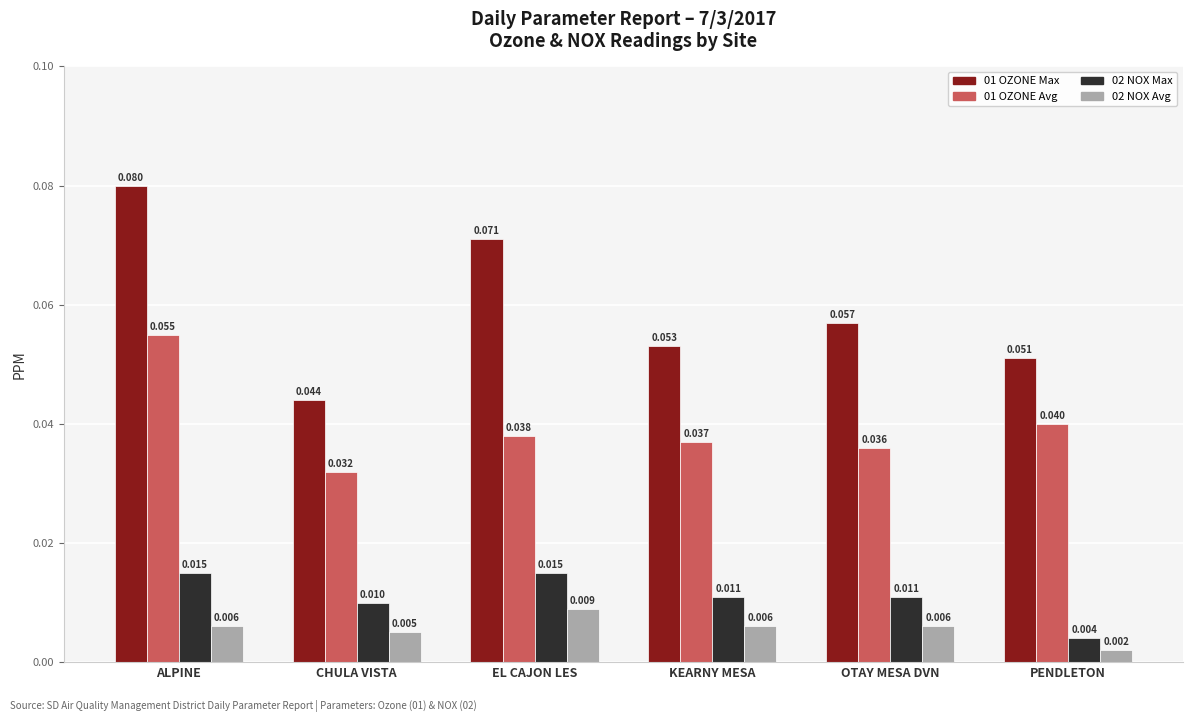

At which category does the chart reach its peak across all series?

ALPINE